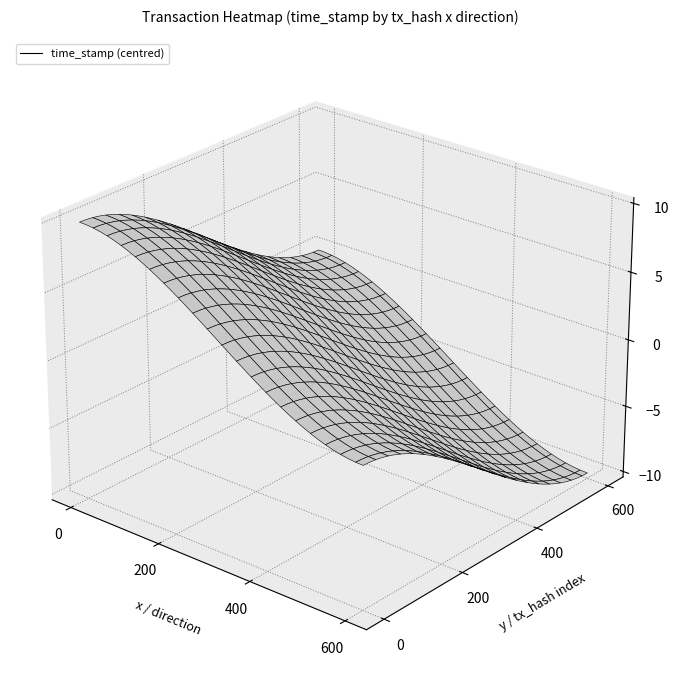

The 6076b79aceefd51ebf10a590557d6537bd610b2 series shows 2322934592 at time_stamp. True or false?

False